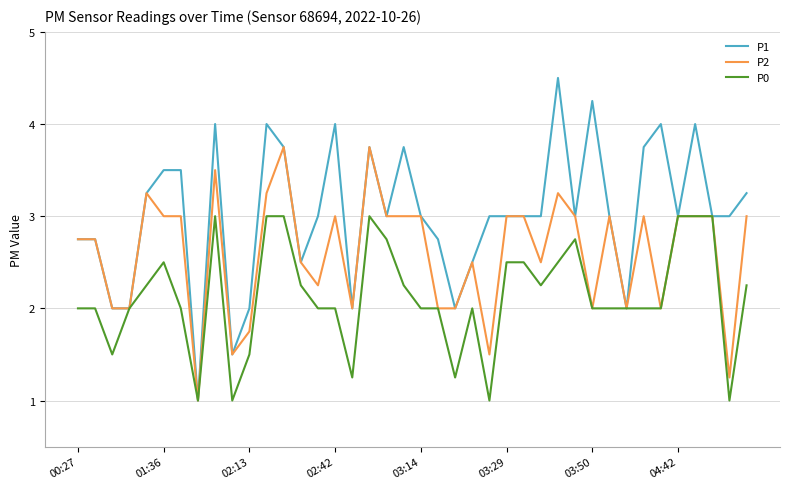

Which series has the largest range (max minus min)?

P1